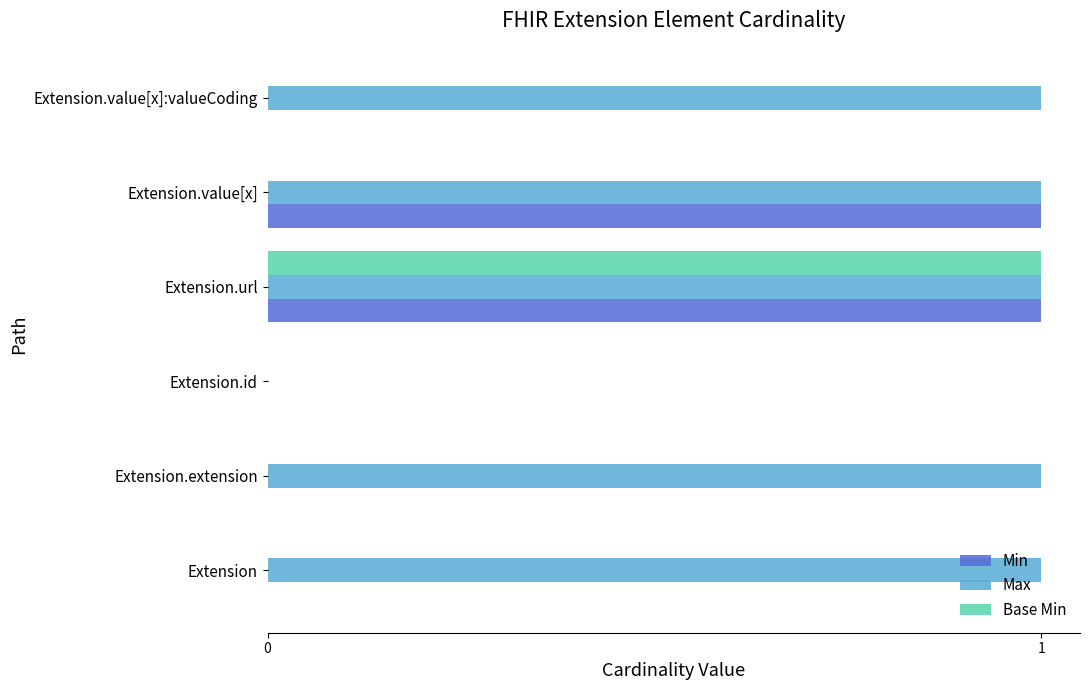

What is the maximum value shown in the chart?

1